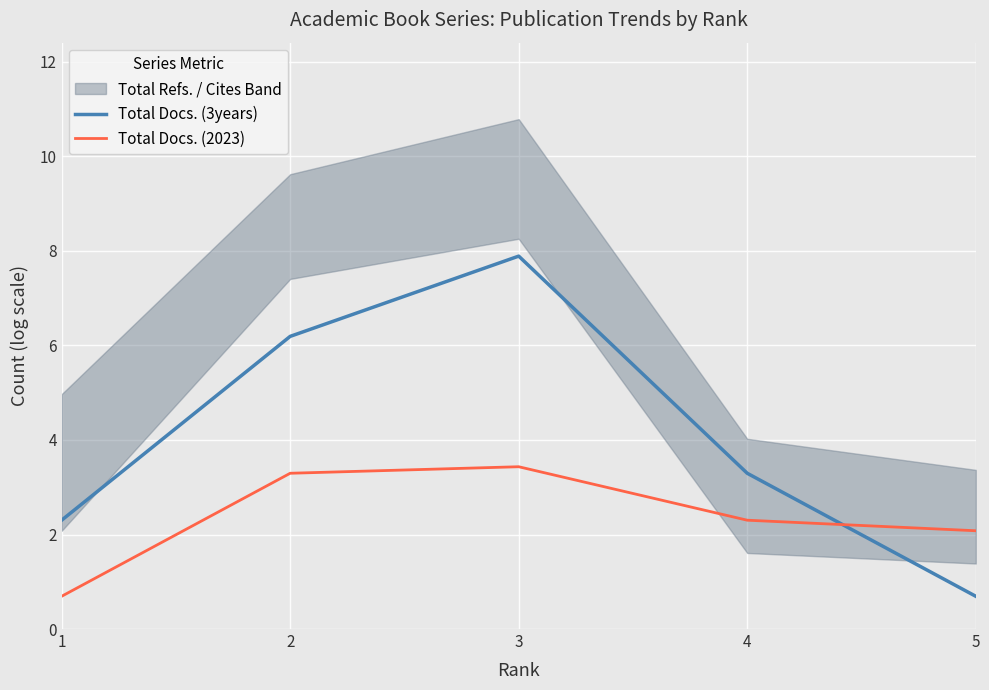

How many data points in Total Docs. (3years) are less than 3?

2